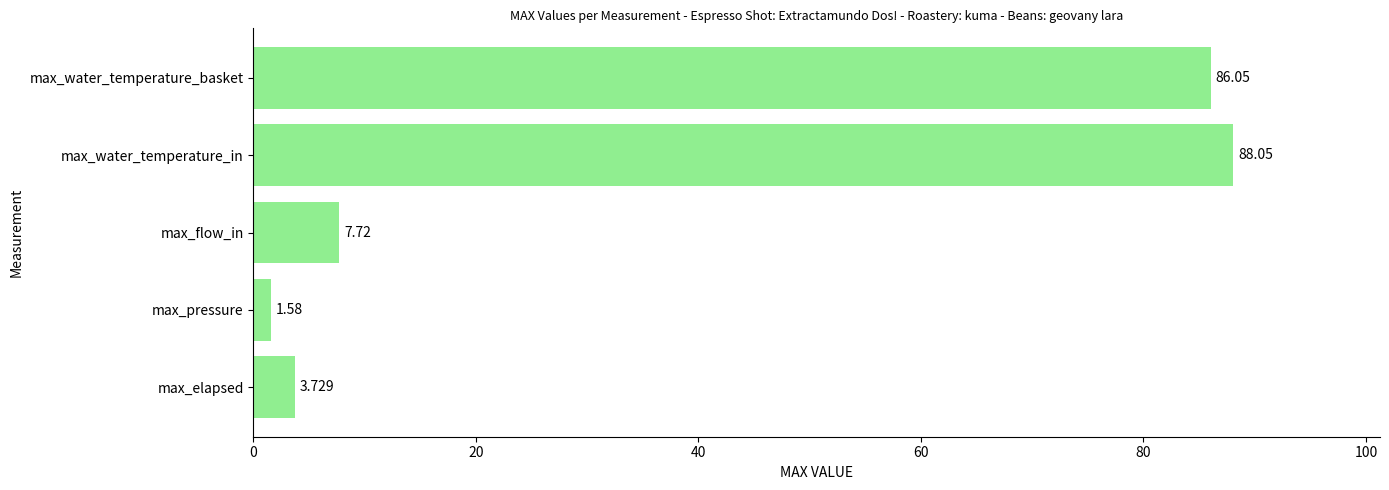

Rank the categories by value from lowest to highest.

max_pressure, max_elapsed, max_flow_in, max_water_temperature_basket, max_water_temperature_in